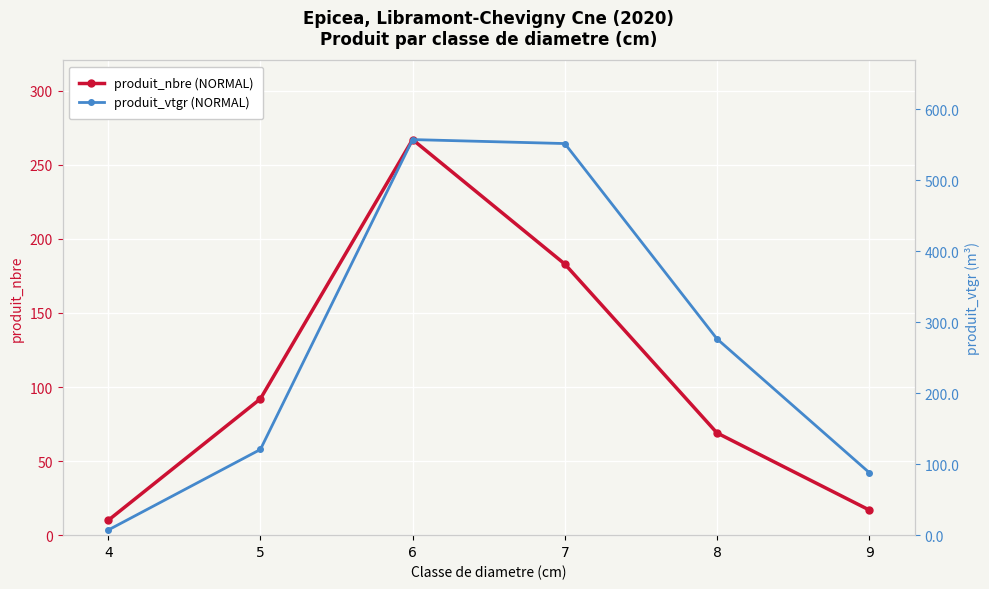

List the labels in order of produit_nbre (NORMAL) value, largest first.

6, 7, 5, 8, 9, 4